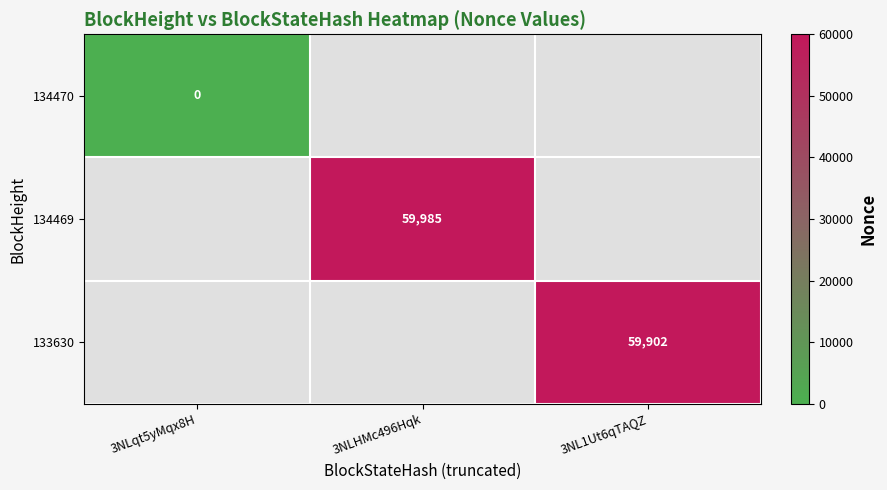

The 133630 series shows 59902 at 3NL1Ut6qTAQZ. True or false?

True